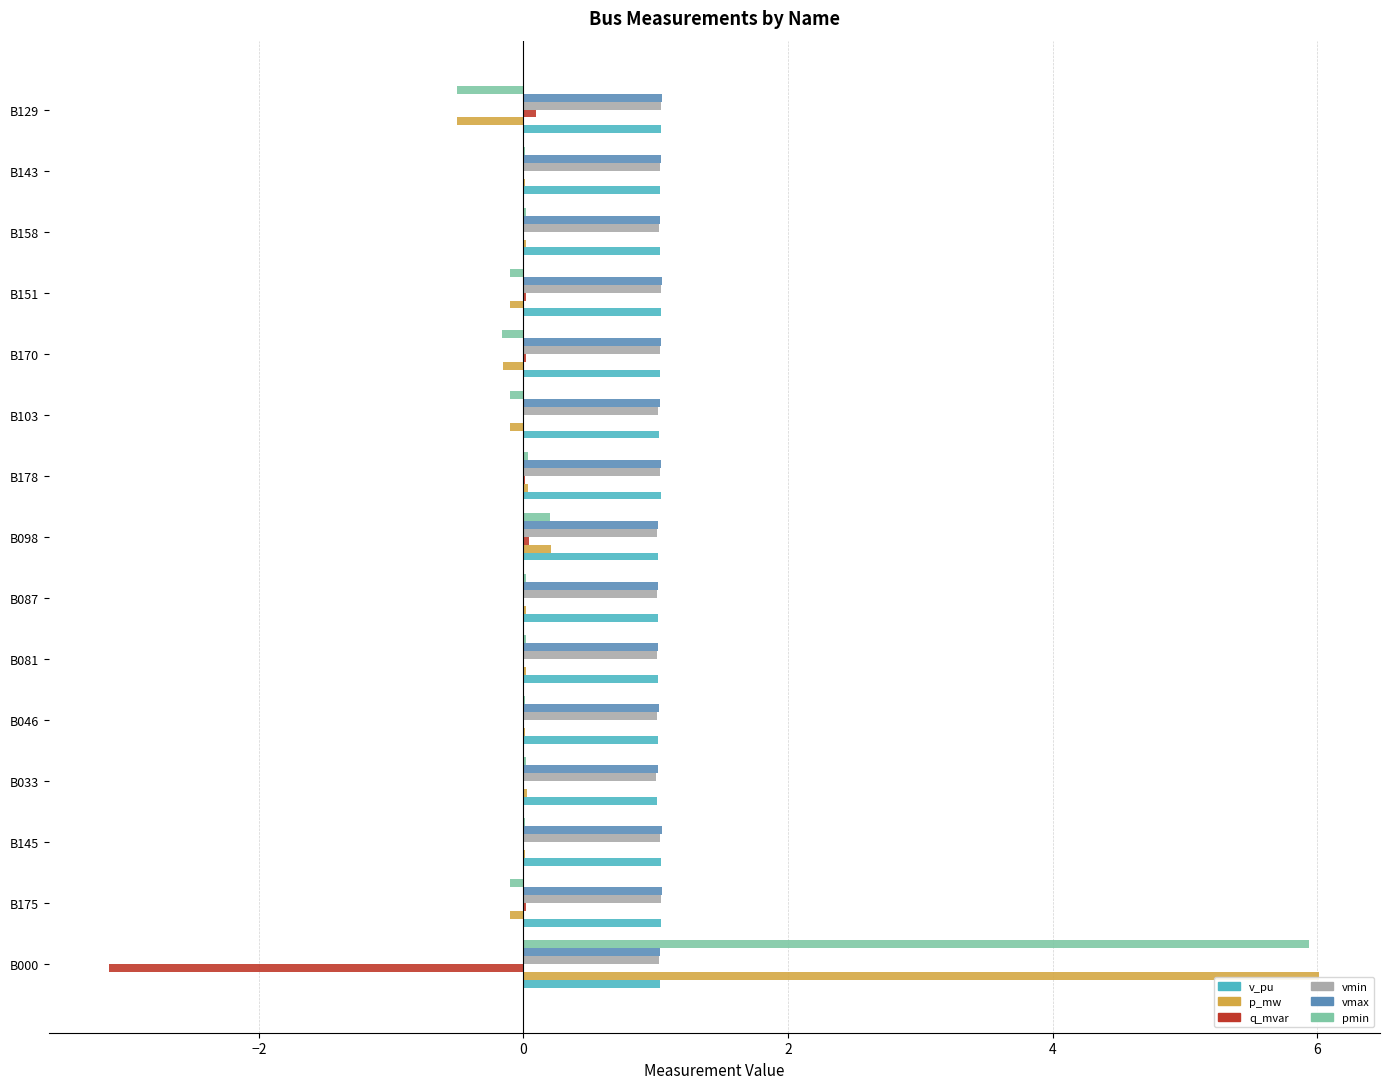

Which series has the largest range (max minus min)?

p_mw